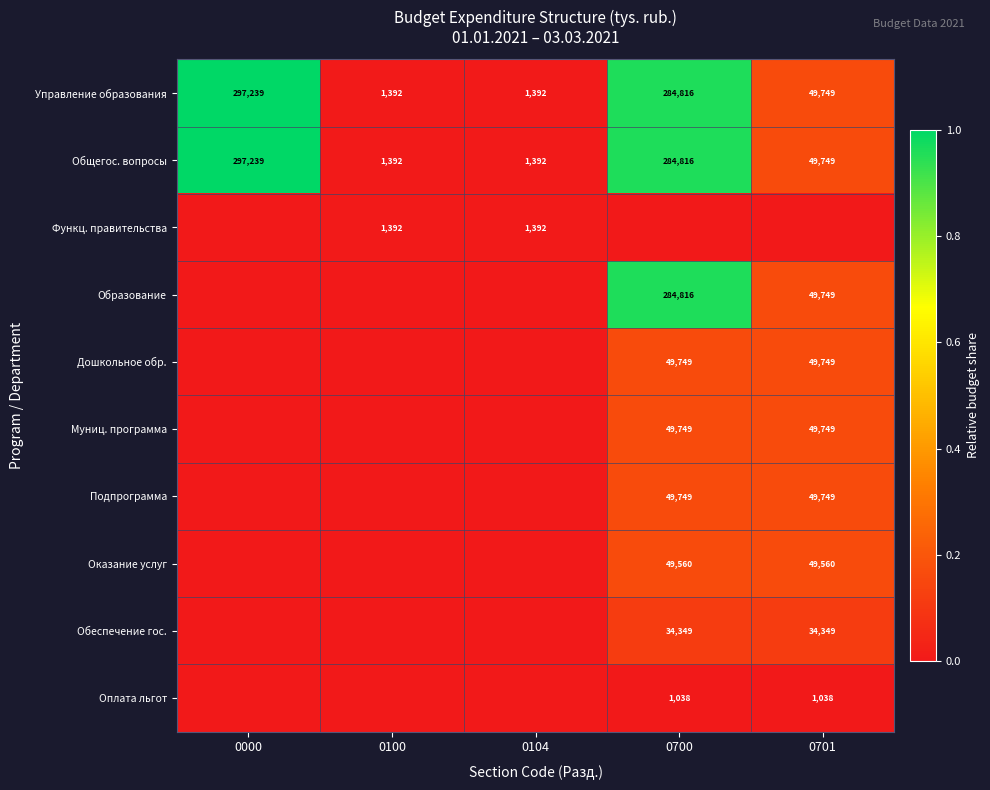

Is it true that Управление образования equals 1392 at 0100?

True